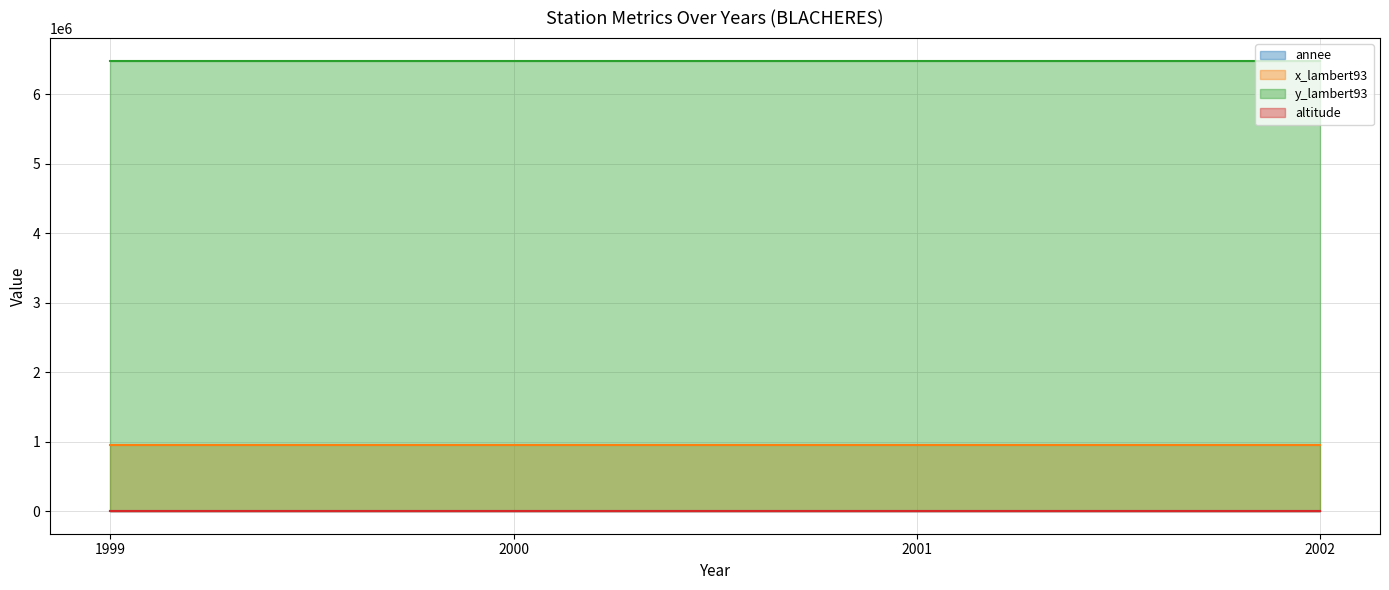

Does the chart have visible grid lines?

Yes